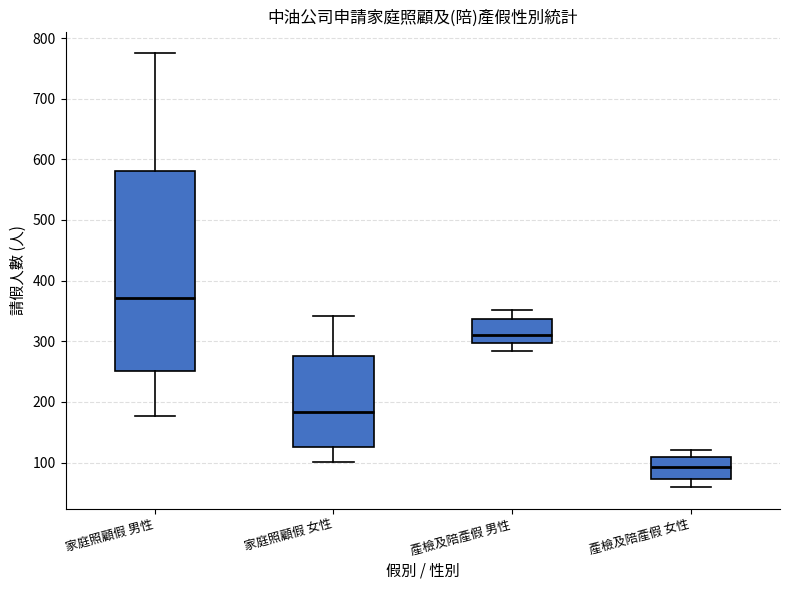

Reading left to right, read every box against the y-axis: the position of its median line, the range the box covers, and the ends of its whiskers. The values are not printed on the chart, so give them approximately, as read against the axis.

家庭照顧假 男性: median 370, box 250 to 580, whiskers 180 to 780
家庭照顧假 女性: median 180, box 130 to 280, whiskers 100 to 340
產檢及陪產假 男性: median 310, box 300 to 340, whiskers 280 to 350
產檢及陪產假 女性: median 90, box 70 to 110, whiskers 60 to 120